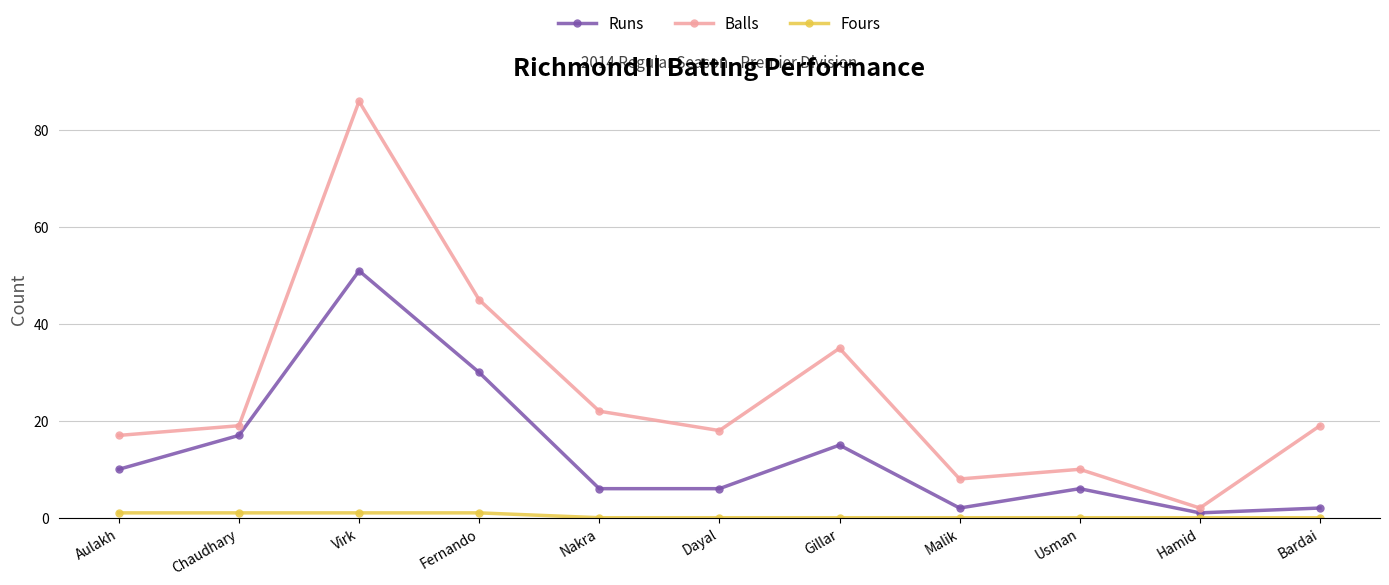

How many interior local peaks does the Balls series have?

3